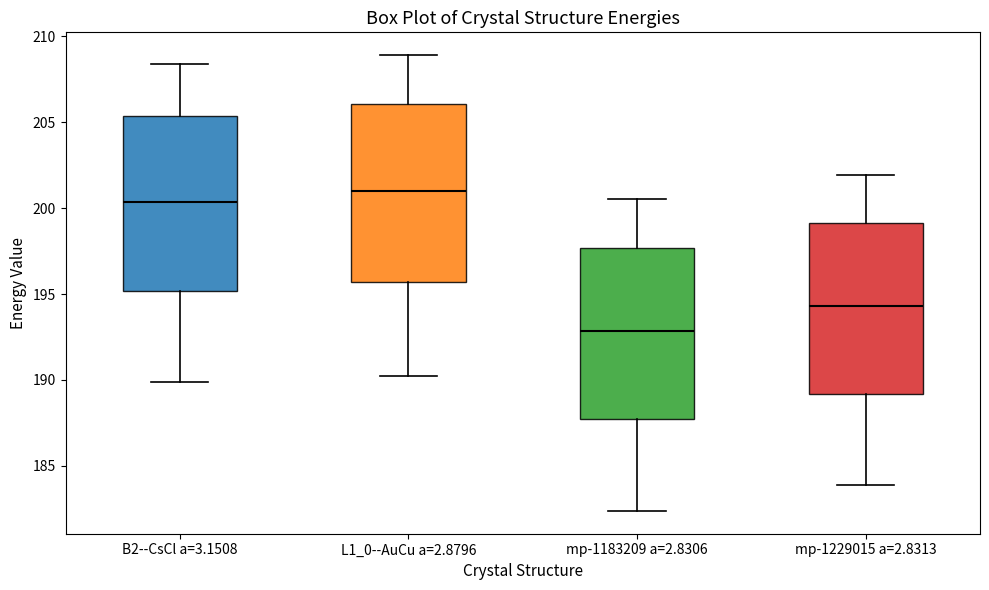

Reading left to right, transcribe this box plot: for each box, give where its median line is, the range the box spans, and where its two whiskers end, as read against the y-axis. The values are not printed on the chart, so give them approximately, as read against the axis.

B2--CsCl a=3.1508: median 200.5, box 195.0 to 205.5, whiskers 190.0 to 208.5
L1_0--AuCu a=2.8796: median 201.0, box 195.5 to 206.0, whiskers 190.0 to 209.0
mp-1183209 a=2.8306: median 193.0, box 187.5 to 197.5, whiskers 182.5 to 200.5
mp-1229015 a=2.8313: median 194.5, box 189.0 to 199.0, whiskers 184.0 to 202.0